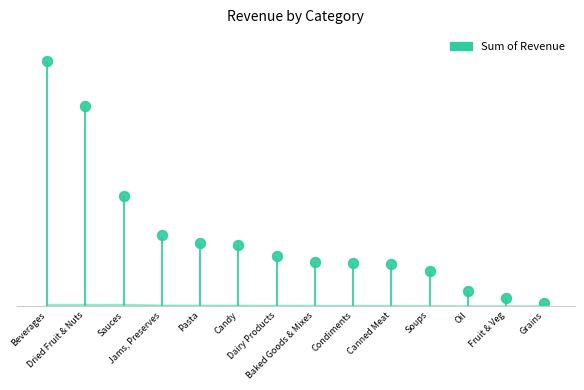

Is it true that the value at Pasta is 4469.5?

True